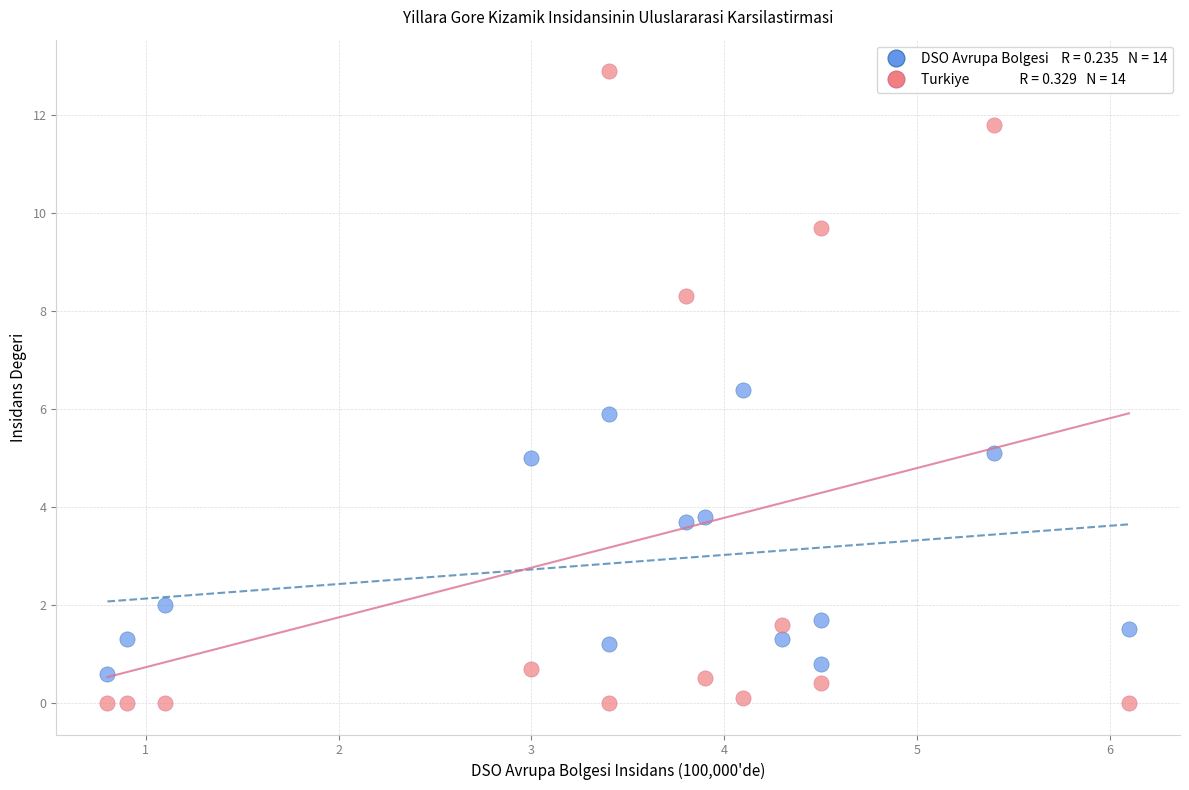

Across all data points, what is the range of Y values (max minus min)?

12.9